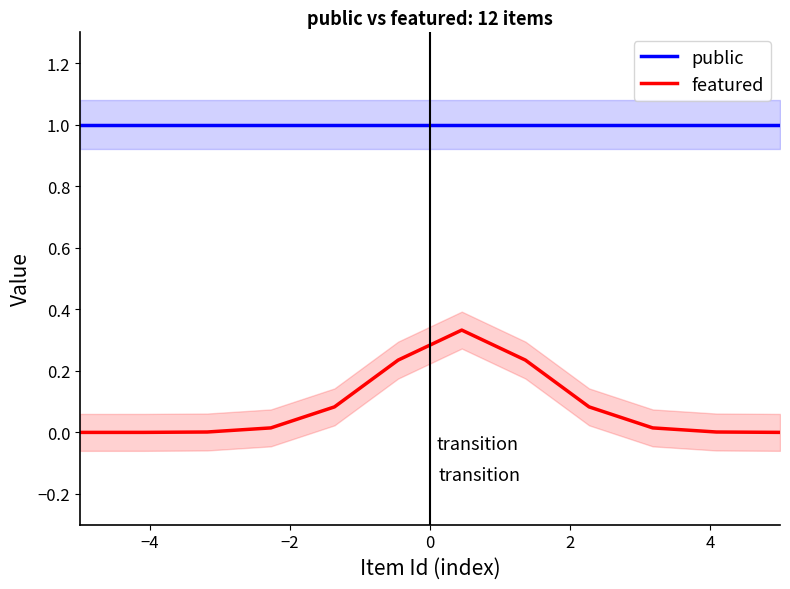

True or false: featured and public cross at least once.

False